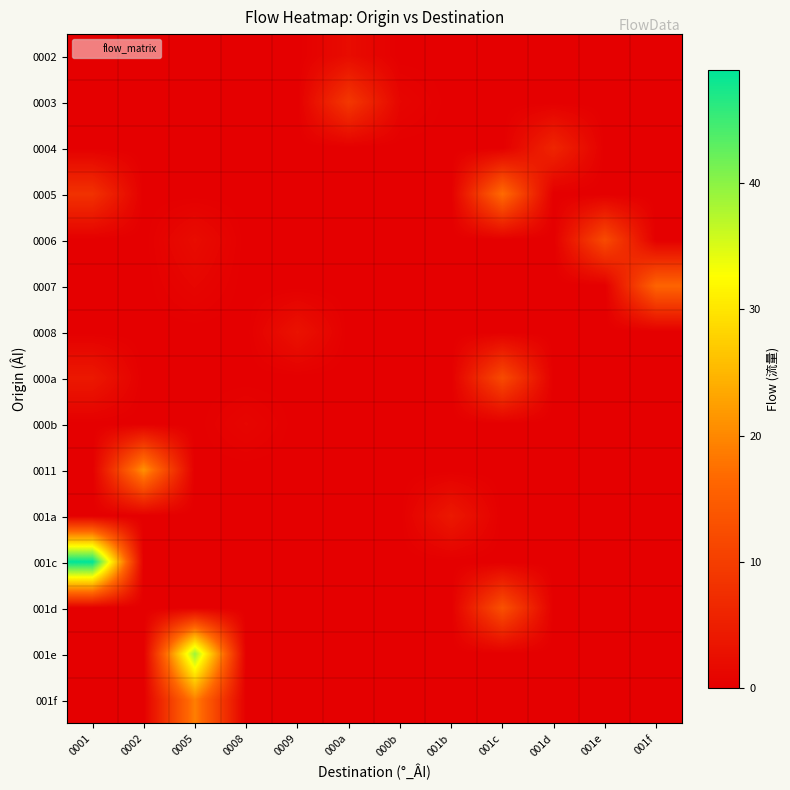

At 001c, list the series in order from largest to smallest.

0005, 001d, 000a, 0002, 0003, 0004, 0006, 0007, 0008, 000b, 0011, 001a, 001c, 001e, 001f